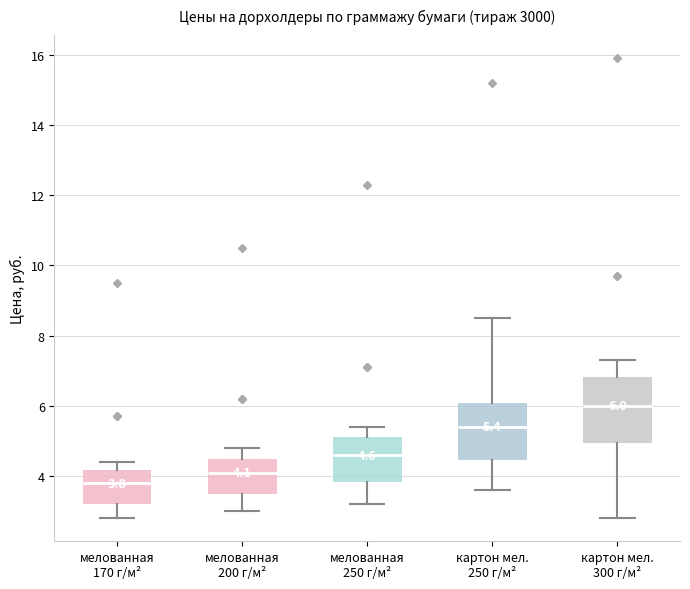

Comparing the boxes themselves (not the whiskers), which one is the tallest?

картон мел. 300 г/м²